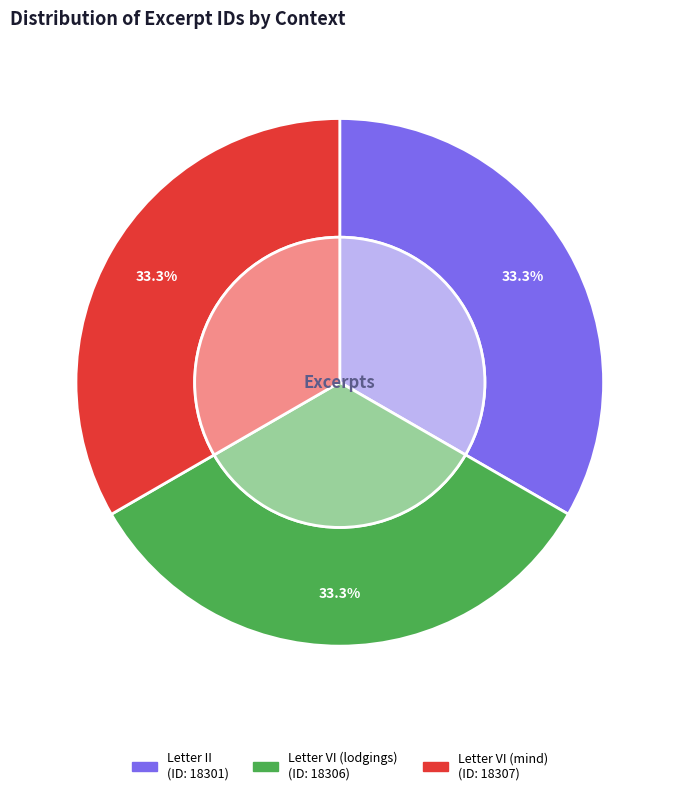

Which slice is the largest?

Letter VI (mind)